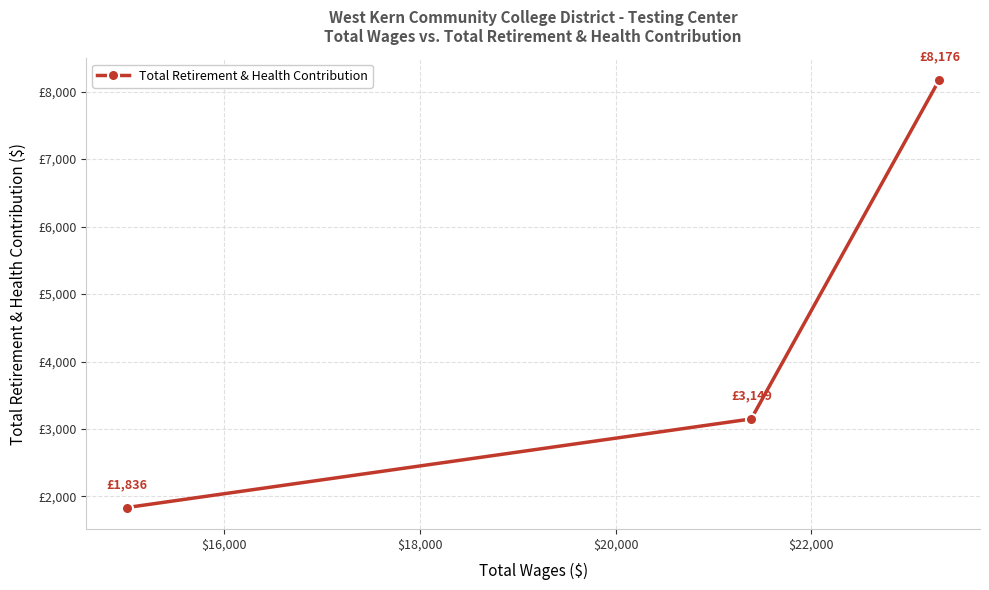

What is the difference between the second highest and minimum values?

1313